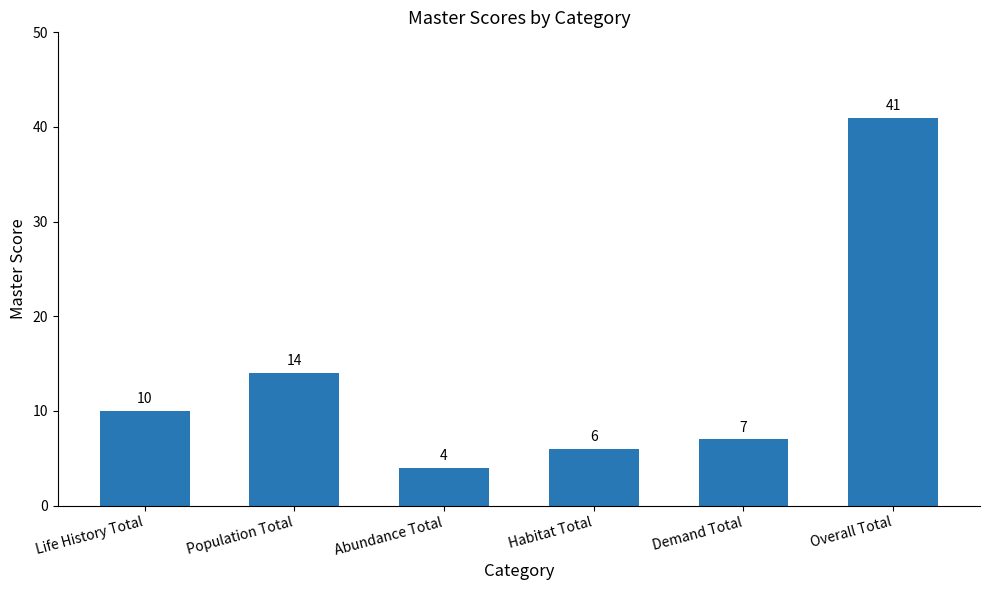

What is the ratio of the value at Overall Total to the value at Demand Total?

5.9